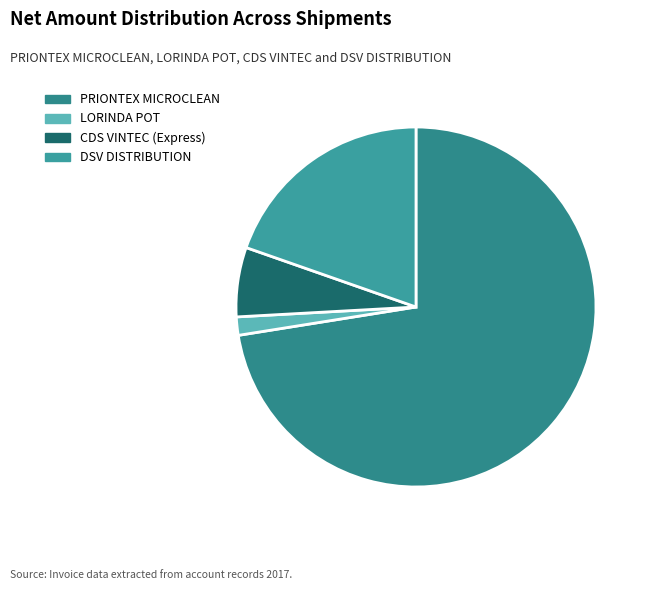

What percentage is NOT represented by DSV DISTRIBUTION?

80.4%